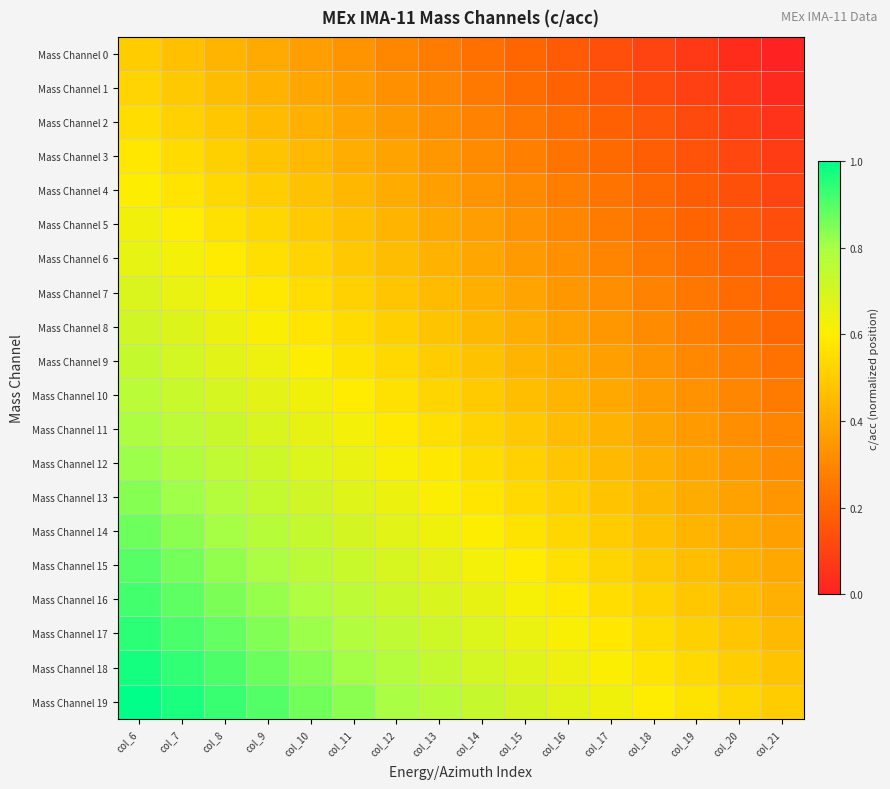

Reading left to right, extract all data points from this chart.

Mass Channel 0: col_6=0.5	col_7=0.5	col_8=0.4	col_9=0.4	col_10=0.4	col_11=0.3	col_12=0.3	col_13=0.3	col_14=0.2	col_15=0.2	col_16=0.2	col_17=0.1	col_18=0.1	col_19=0.1	col_20=0.0	col_21=0.0
Mass Channel 1: col_6=0.5	col_7=0.5	col_8=0.5	col_9=0.4	col_10=0.4	col_11=0.4	col_12=0.3	col_13=0.3	col_14=0.3	col_15=0.2	col_16=0.2	col_17=0.2	col_18=0.1	col_19=0.1	col_20=0.1	col_21=0.0
Mass Channel 2: col_6=0.6	col_7=0.5	col_8=0.5	col_9=0.5	col_10=0.4	col_11=0.4	col_12=0.4	col_13=0.3	col_14=0.3	col_15=0.3	col_16=0.2	col_17=0.2	col_18=0.2	col_19=0.1	col_20=0.1	col_21=0.1
Mass Channel 3: col_6=0.6	col_7=0.5	col_8=0.5	col_9=0.5	col_10=0.4	col_11=0.4	col_12=0.4	col_13=0.3	col_14=0.3	col_15=0.3	col_16=0.2	col_17=0.2	col_18=0.2	col_19=0.1	col_20=0.1	col_21=0.1
Mass Channel 4: col_6=0.6	col_7=0.6	col_8=0.5	col_9=0.5	col_10=0.5	col_11=0.4	col_12=0.4	col_13=0.4	col_14=0.3	col_15=0.3	col_16=0.3	col_17=0.2	col_18=0.2	col_19=0.2	col_20=0.1	col_21=0.1
Mass Channel 5: col_6=0.6	col_7=0.6	col_8=0.6	col_9=0.5	col_10=0.5	col_11=0.5	col_12=0.4	col_13=0.4	col_14=0.4	col_15=0.3	col_16=0.3	col_17=0.3	col_18=0.2	col_19=0.2	col_20=0.2	col_21=0.1
Mass Channel 6: col_6=0.7	col_7=0.6	col_8=0.6	col_9=0.6	col_10=0.5	col_11=0.5	col_12=0.5	col_13=0.4	col_14=0.4	col_15=0.4	col_16=0.3	col_17=0.3	col_18=0.3	col_19=0.2	col_20=0.2	col_21=0.2
Mass Channel 7: col_6=0.7	col_7=0.7	col_8=0.6	col_9=0.6	col_10=0.6	col_11=0.5	col_12=0.5	col_13=0.5	col_14=0.4	col_15=0.4	col_16=0.4	col_17=0.3	col_18=0.3	col_19=0.3	col_20=0.2	col_21=0.2
Mass Channel 8: col_6=0.7	col_7=0.7	col_8=0.6	col_9=0.6	col_10=0.6	col_11=0.5	col_12=0.5	col_13=0.5	col_14=0.4	col_15=0.4	col_16=0.4	col_17=0.3	col_18=0.3	col_19=0.3	col_20=0.2	col_21=0.2
Mass Channel 9: col_6=0.7	col_7=0.7	col_8=0.7	col_9=0.6	col_10=0.6	col_11=0.6	col_12=0.5	col_13=0.5	col_14=0.5	col_15=0.4	col_16=0.4	col_17=0.4	col_18=0.3	col_19=0.3	col_20=0.3	col_21=0.2
Mass Channel 10: col_6=0.8	col_7=0.7	col_8=0.7	col_9=0.7	col_10=0.6	col_11=0.6	col_12=0.6	col_13=0.5	col_14=0.5	col_15=0.5	col_16=0.4	col_17=0.4	col_18=0.4	col_19=0.3	col_20=0.3	col_21=0.3
Mass Channel 11: col_6=0.8	col_7=0.8	col_8=0.7	col_9=0.7	col_10=0.7	col_11=0.6	col_12=0.6	col_13=0.6	col_14=0.5	col_15=0.5	col_16=0.5	col_17=0.4	col_18=0.4	col_19=0.4	col_20=0.3	col_21=0.3
Mass Channel 12: col_6=0.8	col_7=0.8	col_8=0.7	col_9=0.7	col_10=0.7	col_11=0.6	col_12=0.6	col_13=0.6	col_14=0.5	col_15=0.5	col_16=0.5	col_17=0.4	col_18=0.4	col_19=0.4	col_20=0.3	col_21=0.3
Mass Channel 13: col_6=0.8	col_7=0.8	col_8=0.8	col_9=0.7	col_10=0.7	col_11=0.7	col_12=0.6	col_13=0.6	col_14=0.6	col_15=0.5	col_16=0.5	col_17=0.5	col_18=0.4	col_19=0.4	col_20=0.4	col_21=0.3
Mass Channel 14: col_6=0.9	col_7=0.8	col_8=0.8	col_9=0.8	col_10=0.7	col_11=0.7	col_12=0.7	col_13=0.6	col_14=0.6	col_15=0.6	col_16=0.5	col_17=0.5	col_18=0.5	col_19=0.4	col_20=0.4	col_21=0.4
Mass Channel 15: col_6=0.9	col_7=0.9	col_8=0.8	col_9=0.8	col_10=0.8	col_11=0.7	col_12=0.7	col_13=0.7	col_14=0.6	col_15=0.6	col_16=0.6	col_17=0.5	col_18=0.5	col_19=0.5	col_20=0.4	col_21=0.4
Mass Channel 16: col_6=0.9	col_7=0.9	col_8=0.9	col_9=0.8	col_10=0.8	col_11=0.8	col_12=0.7	col_13=0.7	col_14=0.7	col_15=0.6	col_16=0.6	col_17=0.6	col_18=0.5	col_19=0.5	col_20=0.5	col_21=0.4
Mass Channel 17: col_6=0.9	col_7=0.9	col_8=0.9	col_9=0.8	col_10=0.8	col_11=0.8	col_12=0.7	col_13=0.7	col_14=0.7	col_15=0.6	col_16=0.6	col_17=0.6	col_18=0.5	col_19=0.5	col_20=0.5	col_21=0.4
Mass Channel 18: col_6=1.0	col_7=0.9	col_8=0.9	col_9=0.9	col_10=0.8	col_11=0.8	col_12=0.8	col_13=0.7	col_14=0.7	col_15=0.7	col_16=0.6	col_17=0.6	col_18=0.6	col_19=0.5	col_20=0.5	col_21=0.5
Mass Channel 19: col_6=1.0	col_7=1.0	col_8=0.9	col_9=0.9	col_10=0.9	col_11=0.8	col_12=0.8	col_13=0.8	col_14=0.7	col_15=0.7	col_16=0.7	col_17=0.6	col_18=0.6	col_19=0.6	col_20=0.5	col_21=0.5